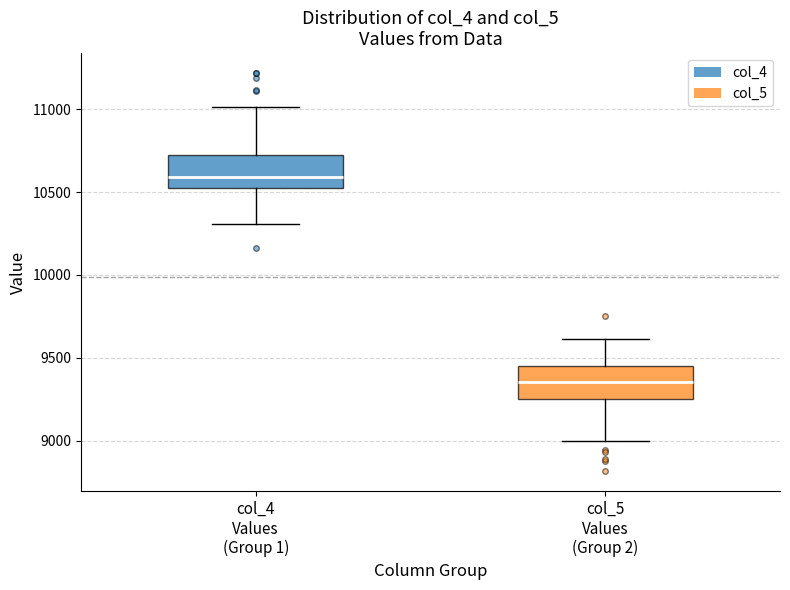

Where does the median line of the box for col_4 Values (Group 1) sit on the y-axis? The values are not printed on the chart, so give them approximately, as read against the axis.

10600